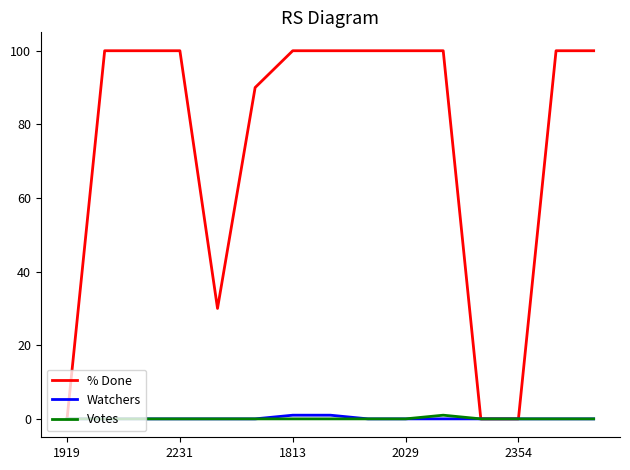

Which series has the largest total across all categories?

% Done